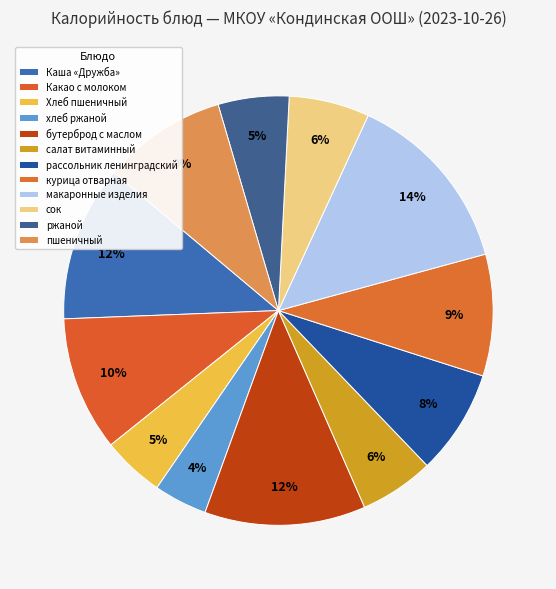

To the nearest percent, what is the average slice percentage?

8%